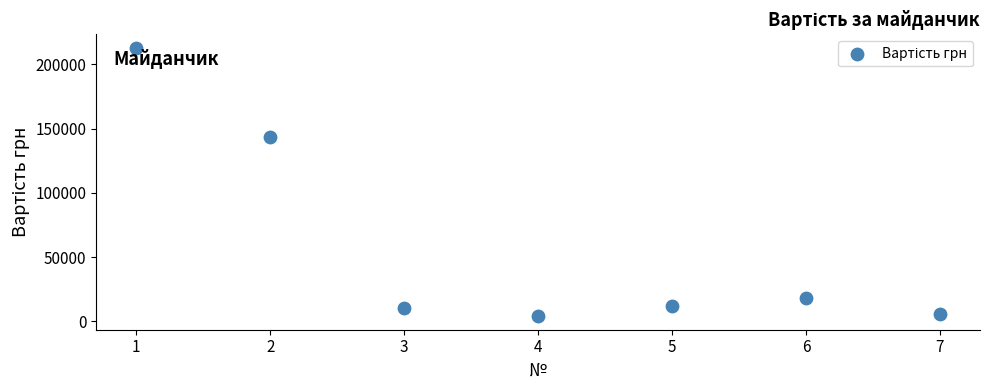

What Y value in the scatter plot is closest to 108400?

143360